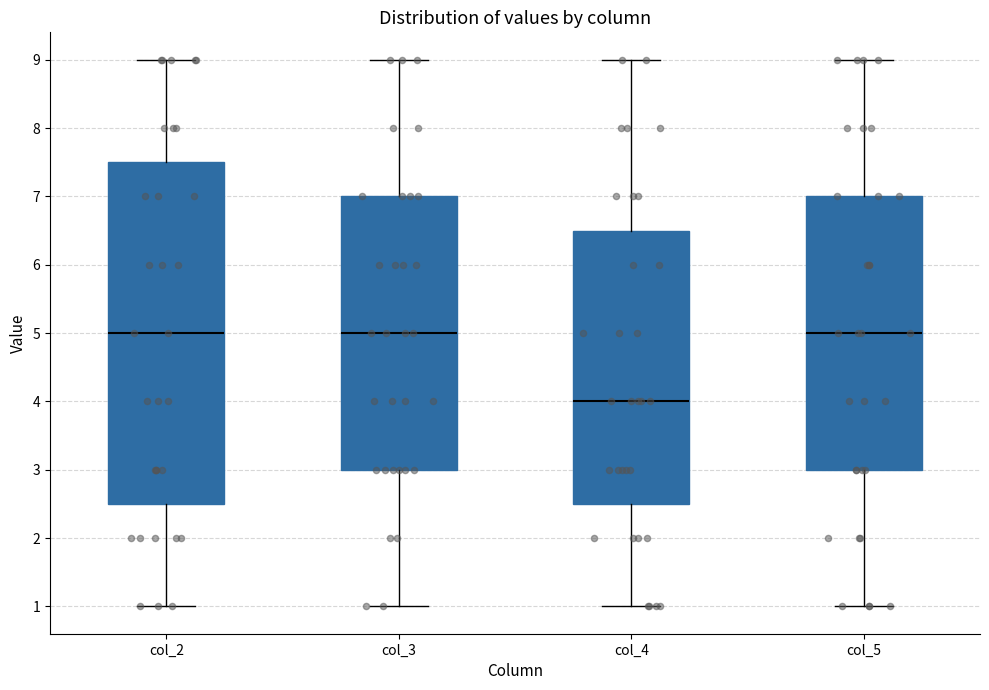

Reading left to right, read every box against the y-axis: the position of its median line, the range the box covers, and the ends of its whiskers. The values are not printed on the chart, so give them approximately, as read against the axis.

col_2: median 5.0, box 2.5 to 7.5, whiskers 1.0 to 9.0
col_3: median 5.0, box 3.0 to 7.0, whiskers 1.0 to 9.0
col_4: median 4.0, box 2.5 to 6.5, whiskers 1.0 to 9.0
col_5: median 5.0, box 3.0 to 7.0, whiskers 1.0 to 9.0